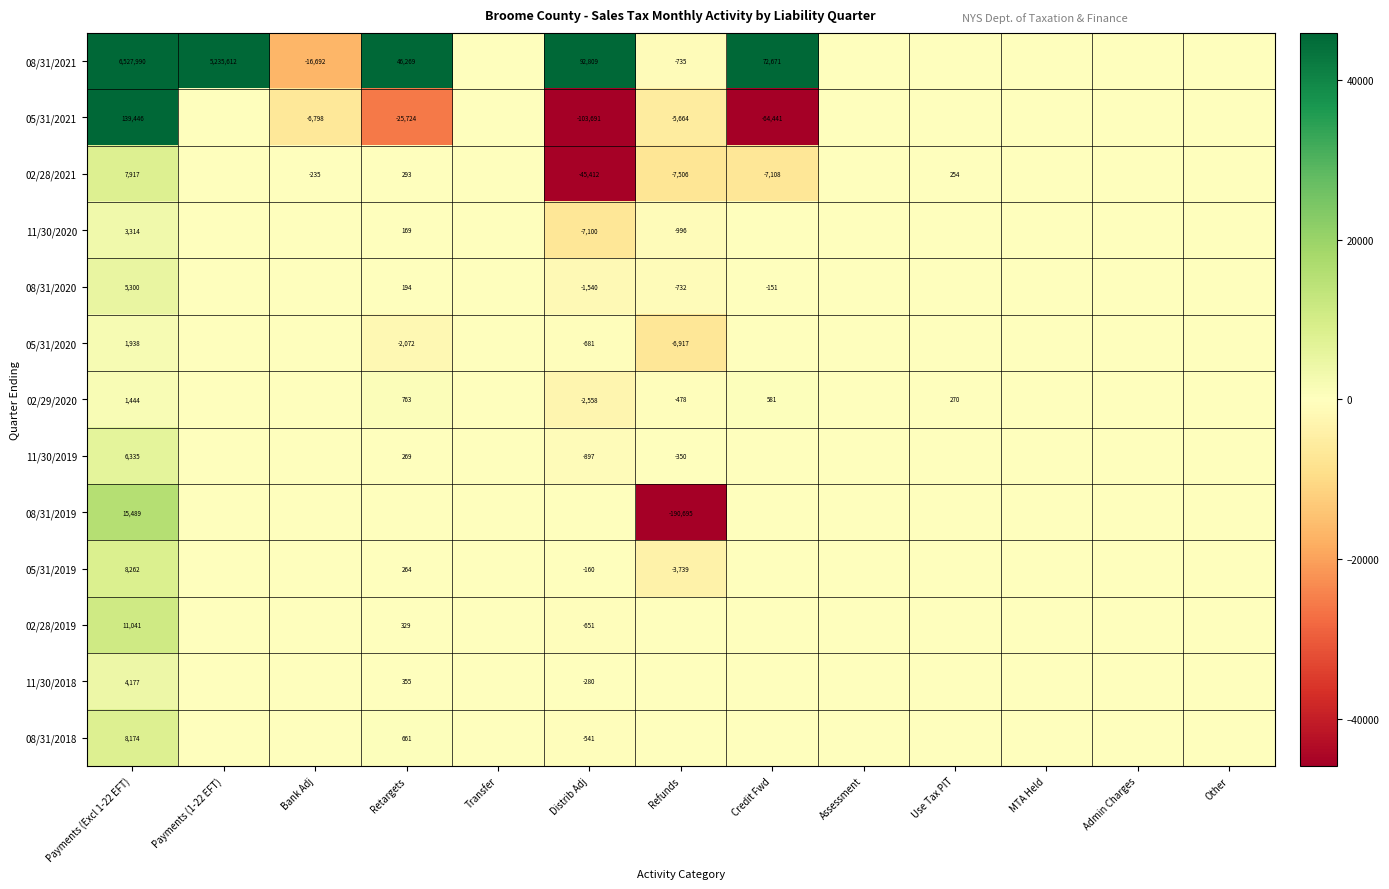

Is the value of 08/31/2018 at Other greater than the value of 05/31/2019 at Bank Adj?

Yes